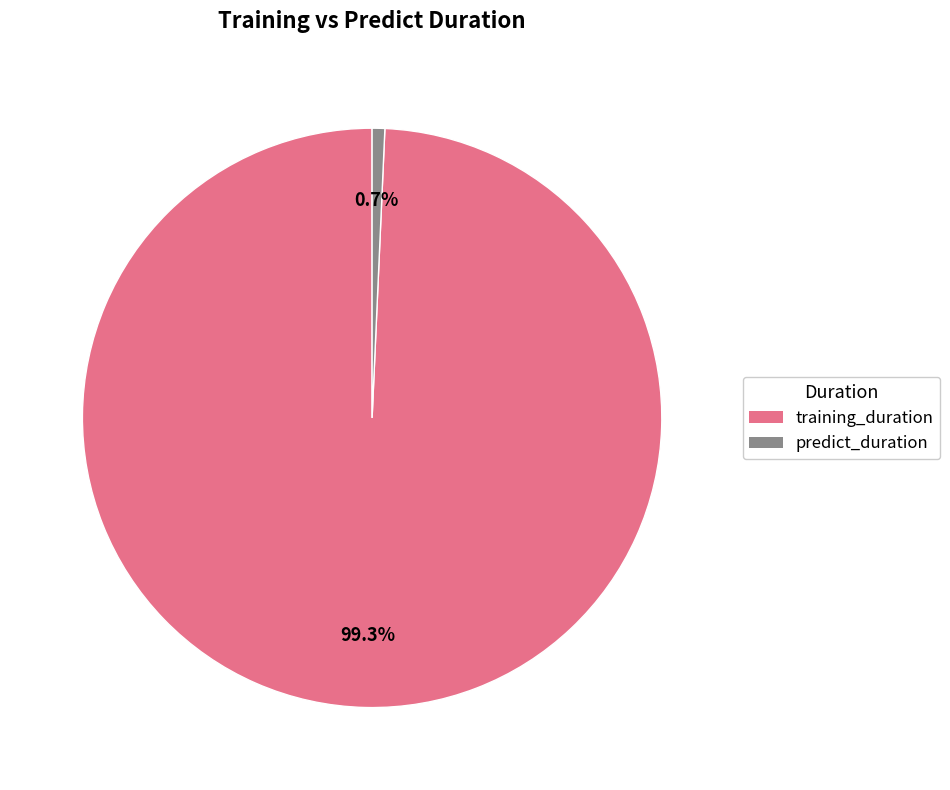

To the nearest percent, what is the difference between the training_duration and predict_duration slice percentages?

99%